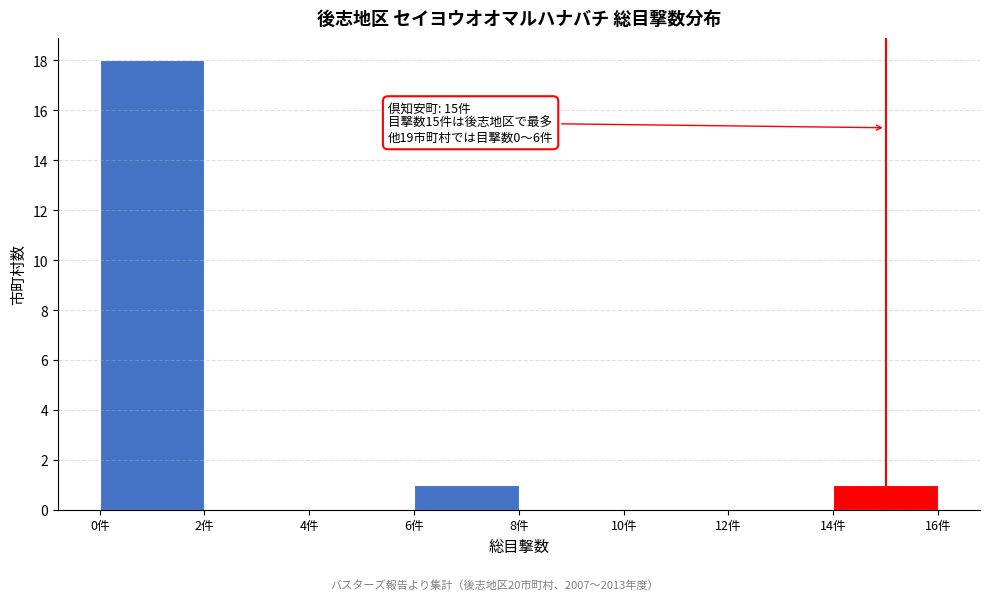

Which range on the x-axis has the tallest bar?

0 to 2